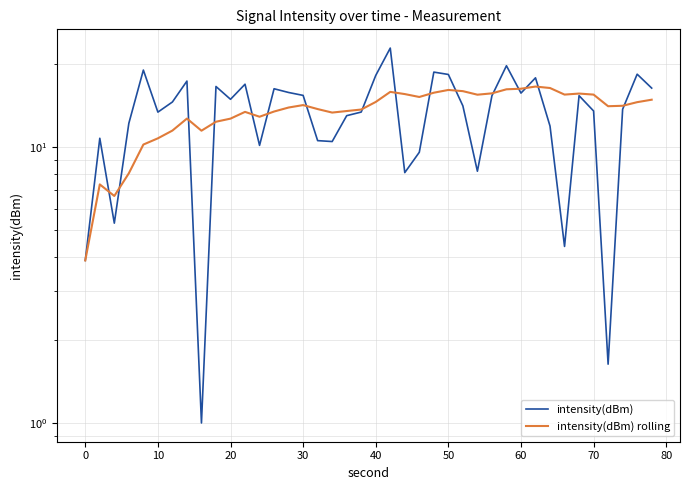

After their last crossing, which series has the higher values: intensity(dBm) or intensity(dBm) rolling?

intensity(dBm)